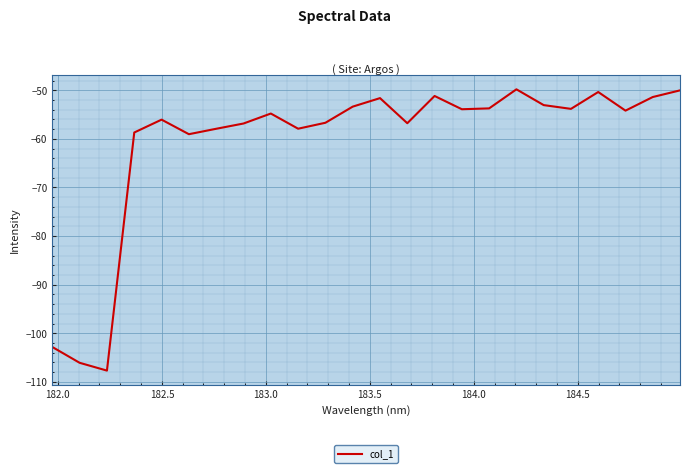

What is the greatest value displayed?

-49.8